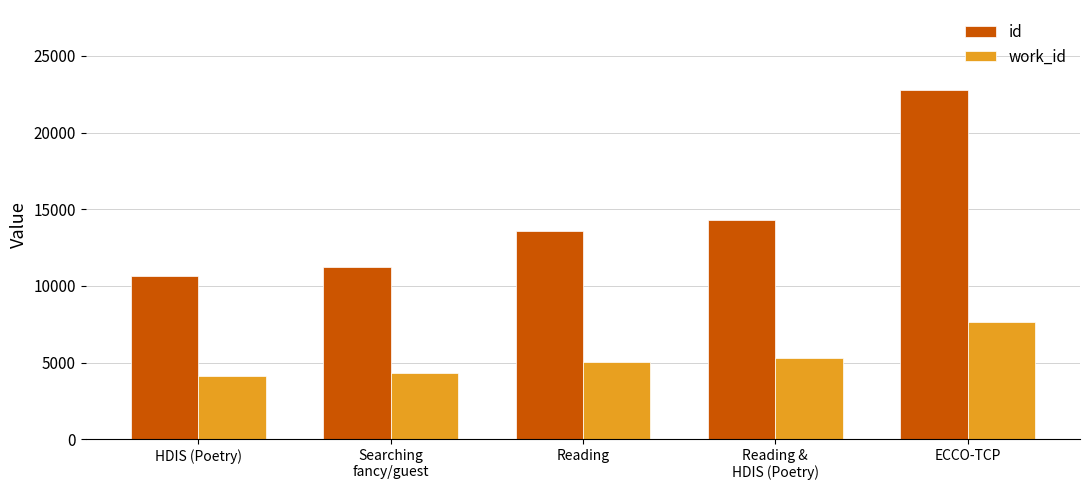

How many values in the id series are below 13588?

2